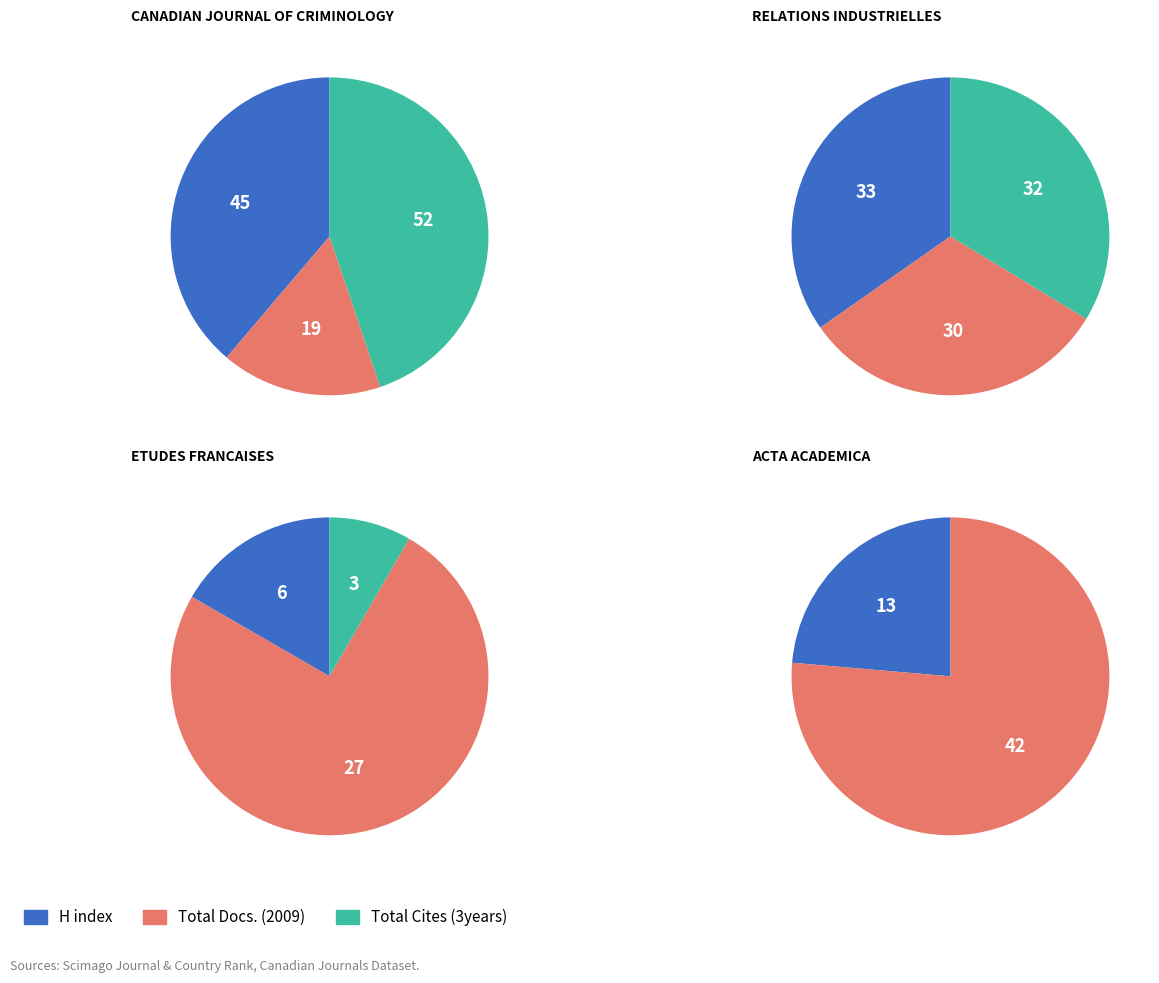

Do Relations Industrielles and Canadian Journal of Criminology together represent more than half of the pie?

Yes